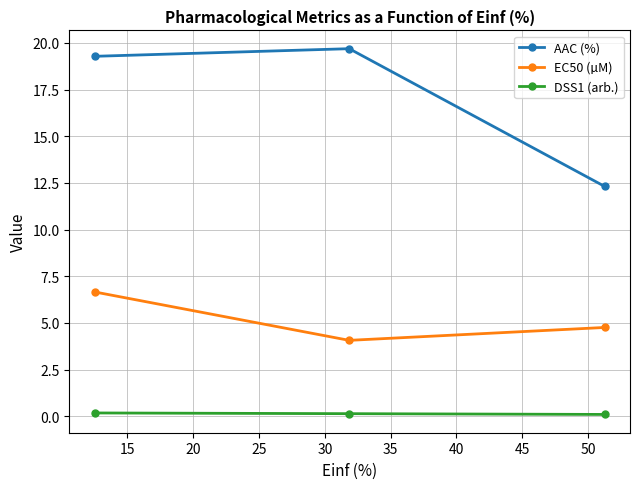

Rank the series by their average value, from highest to lowest.

AAC (%), EC50 (µM), DSS1 (arb.)